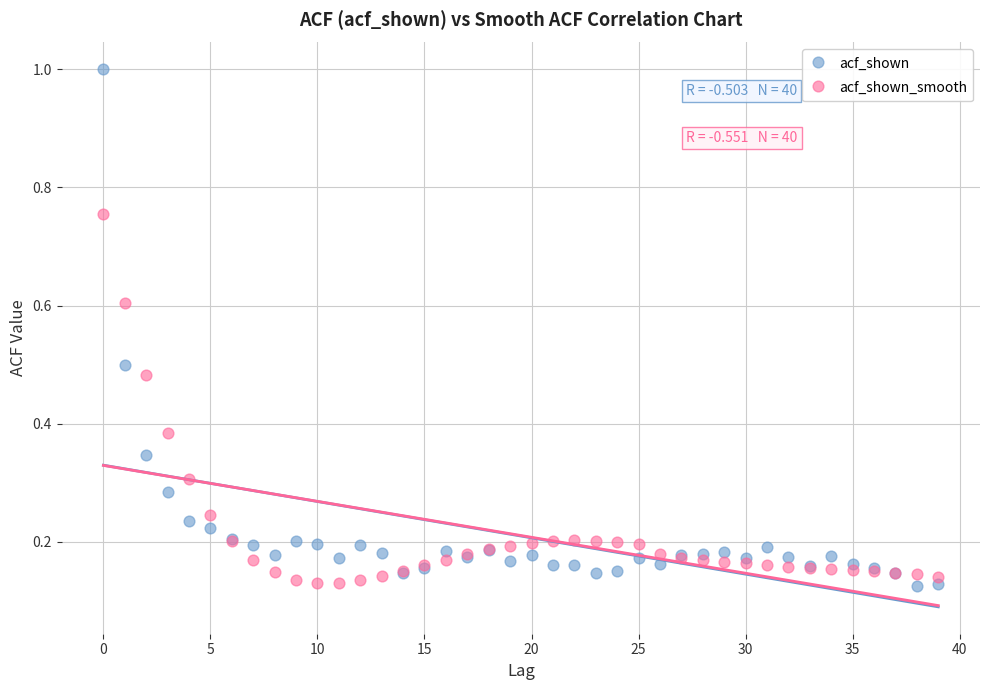

Which series reaches the maximum Y coordinate?

acf_shown